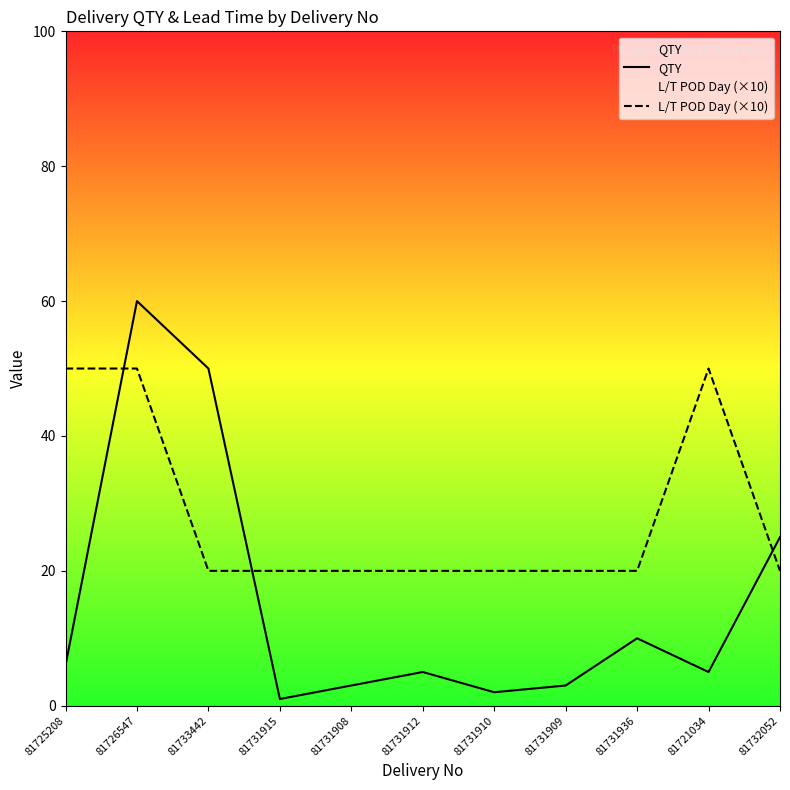

What is the value of the QTY point at the 1st from the left?

6